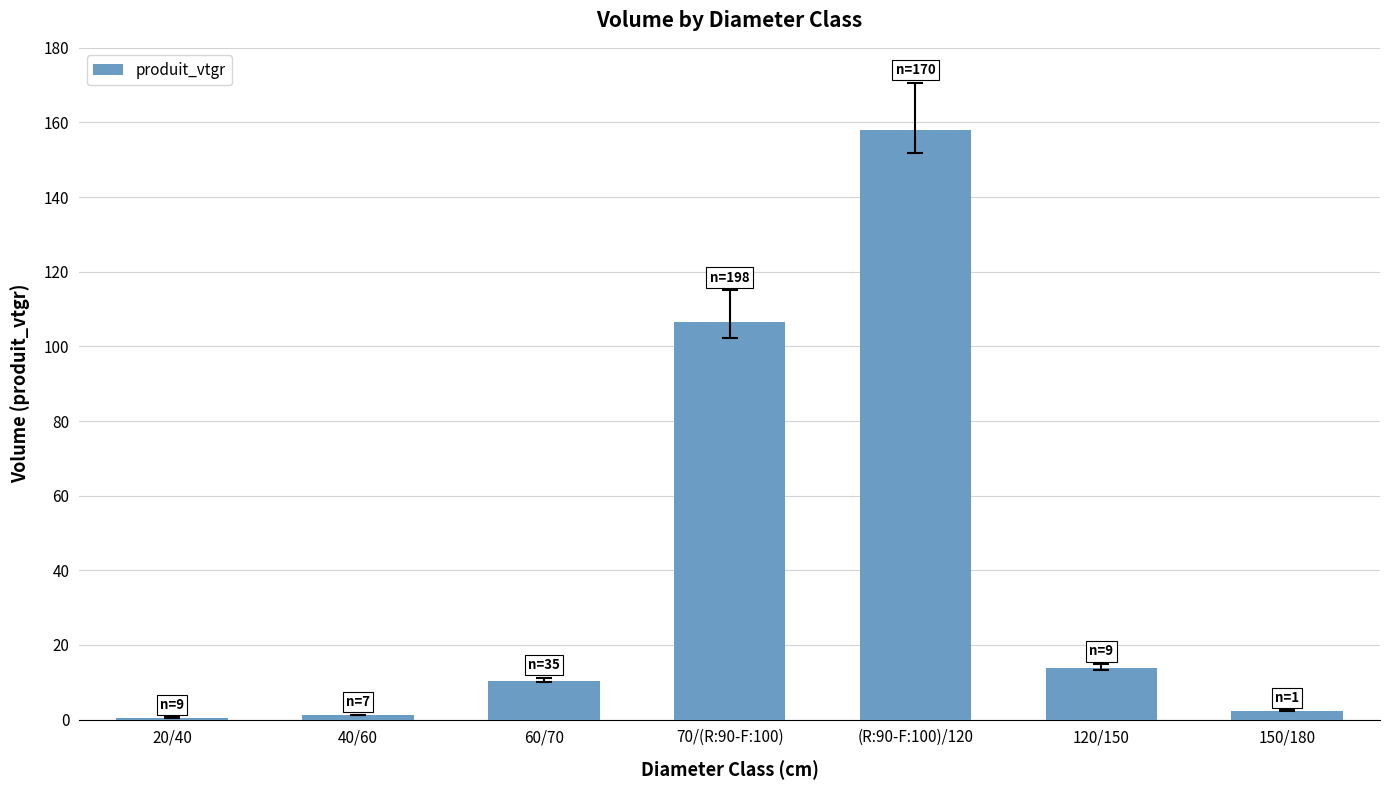

Are the bars horizontal?

No